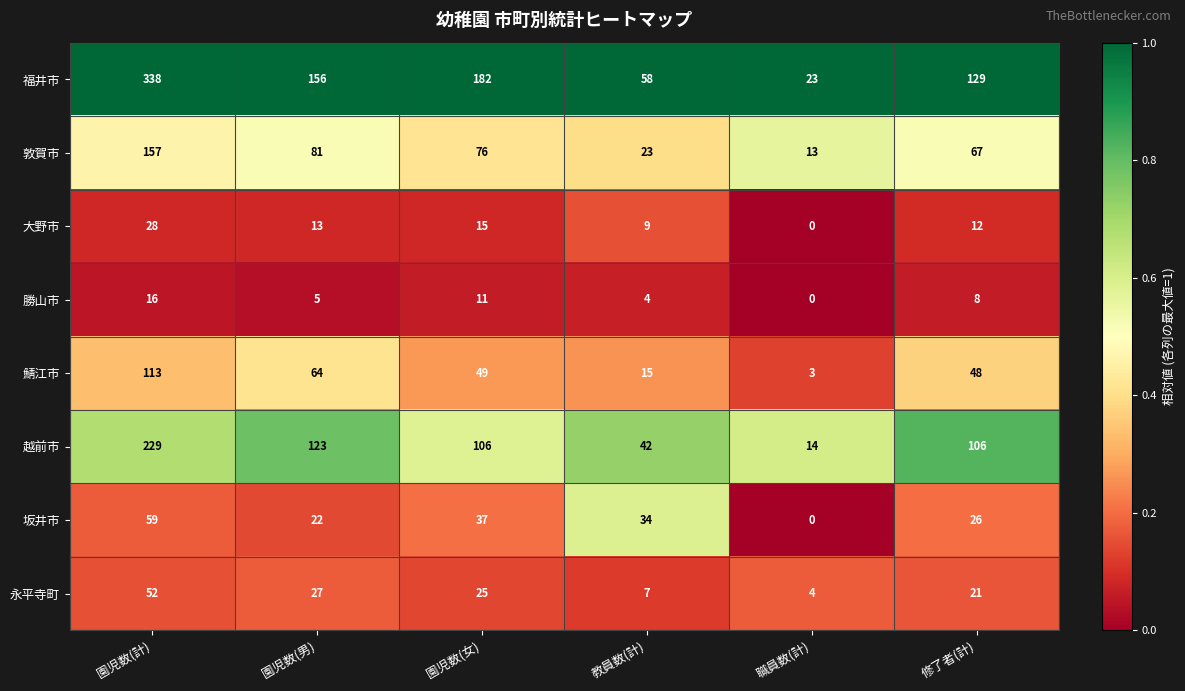

What is the total value across all series at 職員数(計)?

57